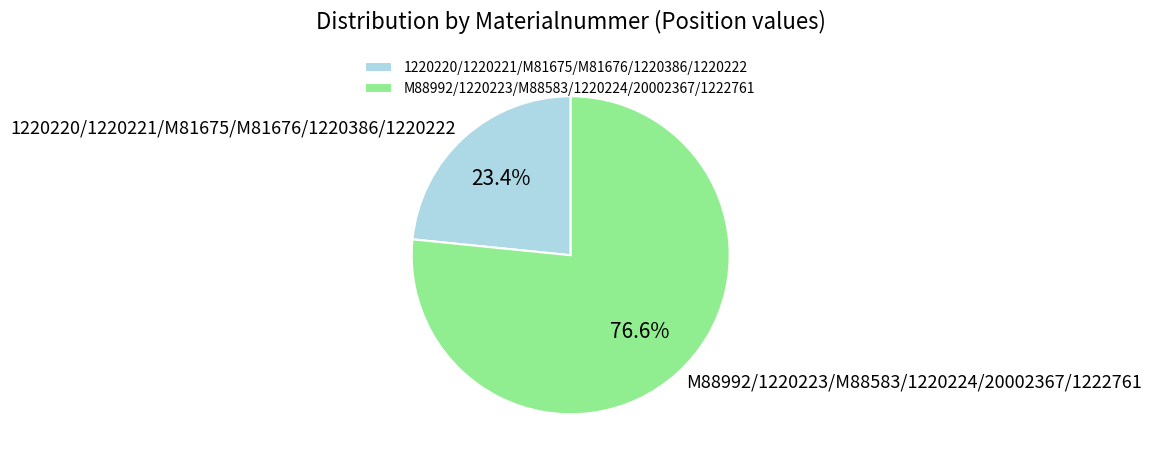

Does 1220220/1220221/M81675/M81676/1220386/1220222 account for over 50% of the chart?

No